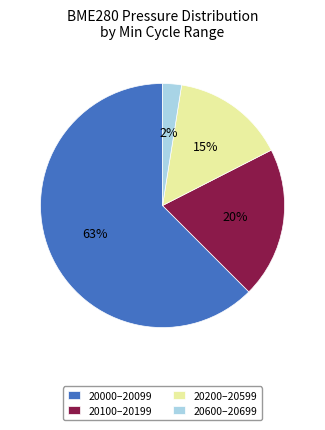

Is the sum of 20600–20699 and 20100–20199 greater than half?

No